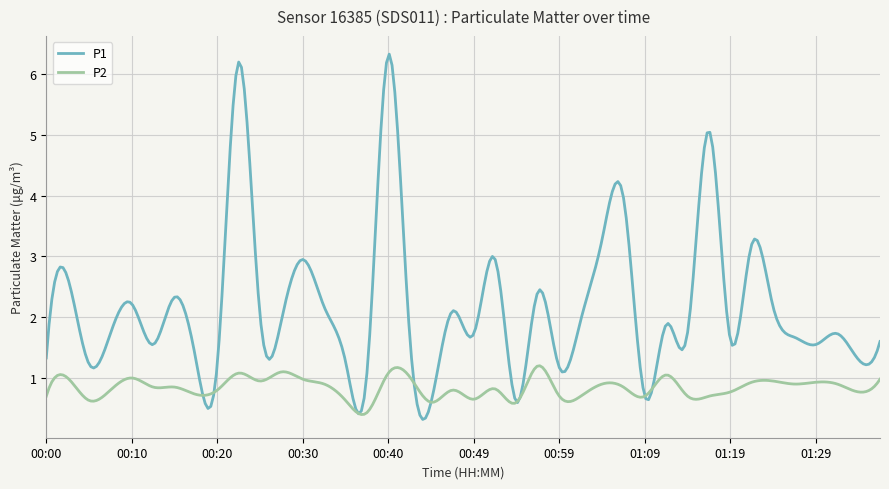

List the series in order of their peak value, highest first.

P1, P2